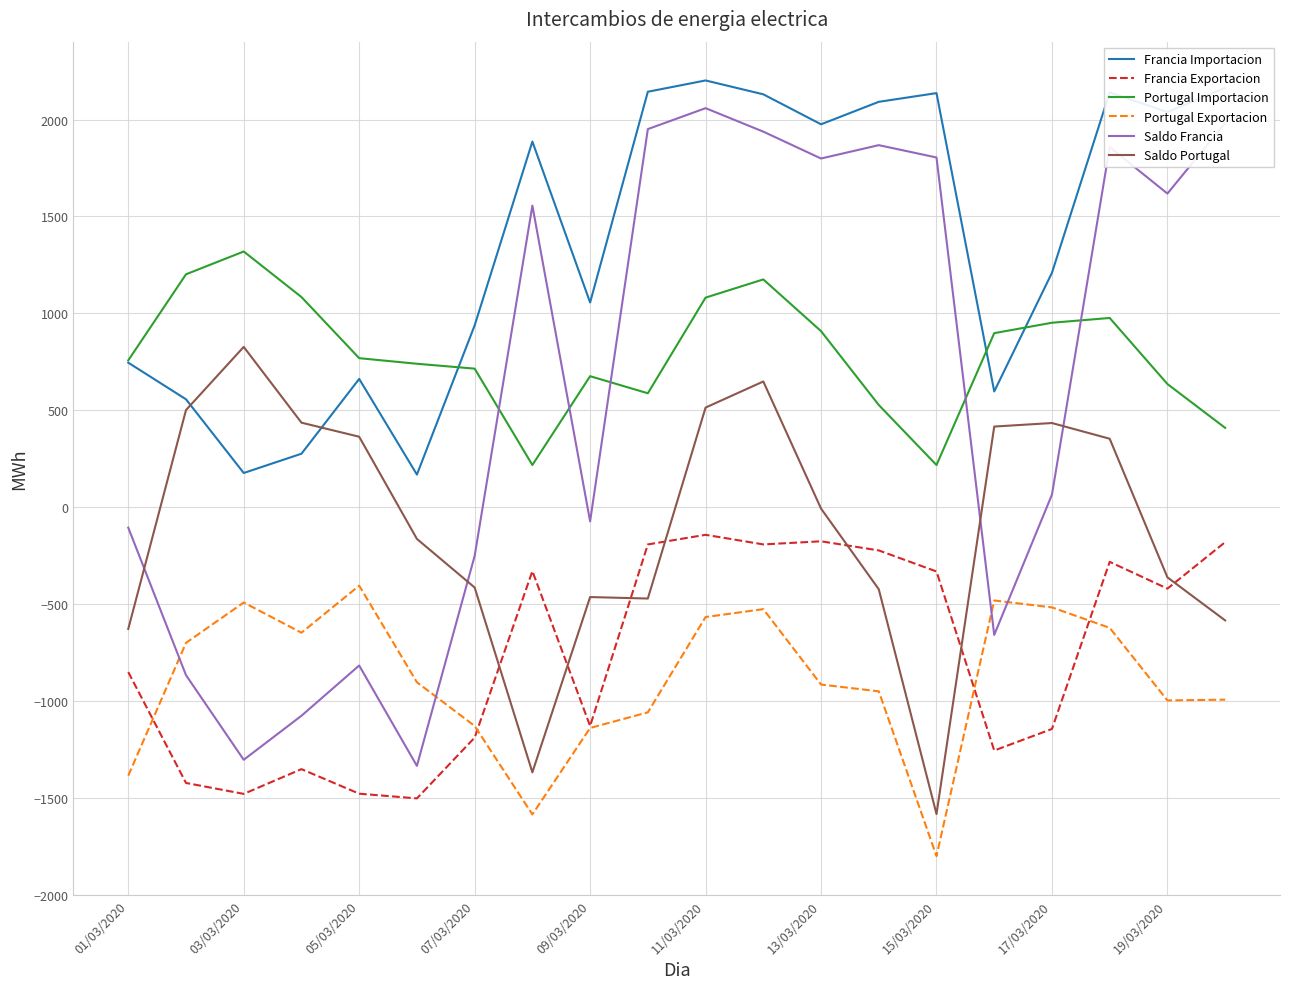

Which series has the largest range (max minus min)?

Saldo Francia